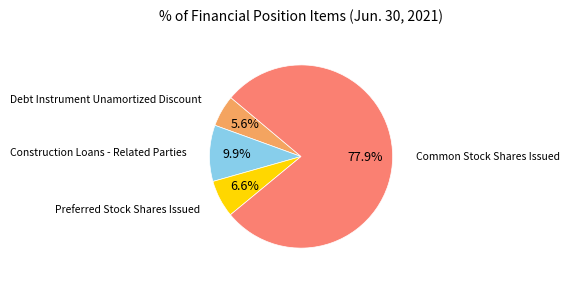

Which category has the biggest portion of the pie?

Common Stock Shares Issued